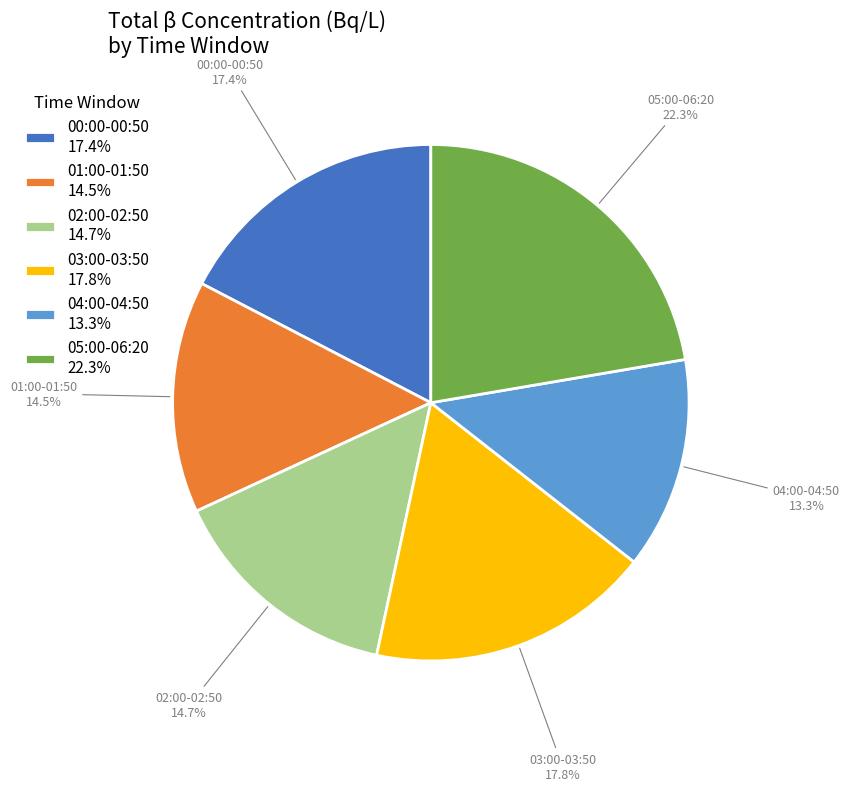

Does any single category account for the majority?

No